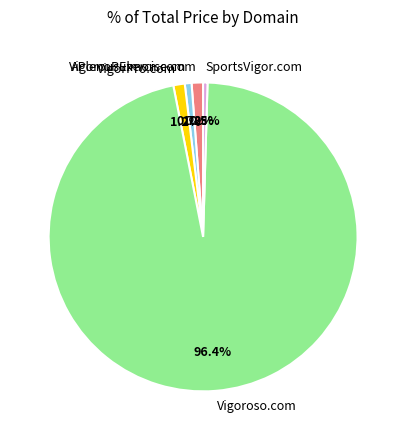

What is the majority slice?

Vigoroso.com